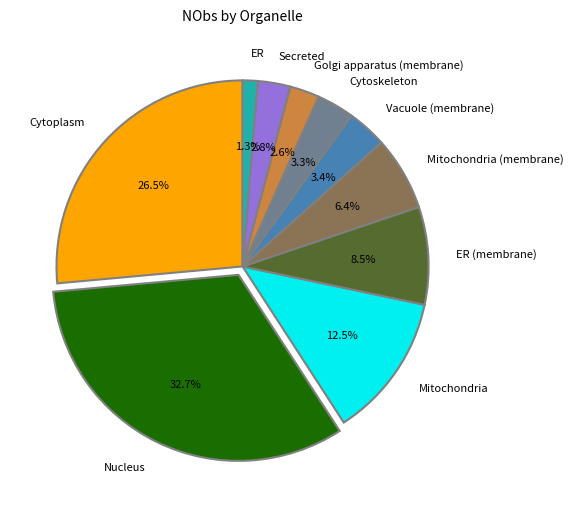

Do Secreted and ER together represent more than half of the pie?

No